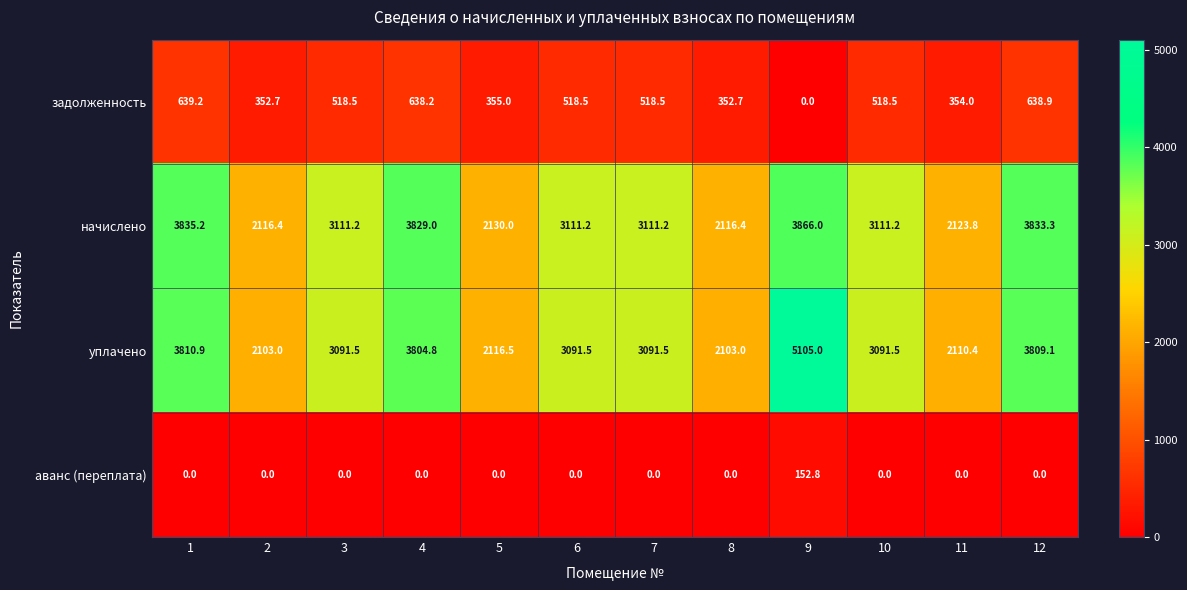

What is the maximum value for задолженность?

639.2